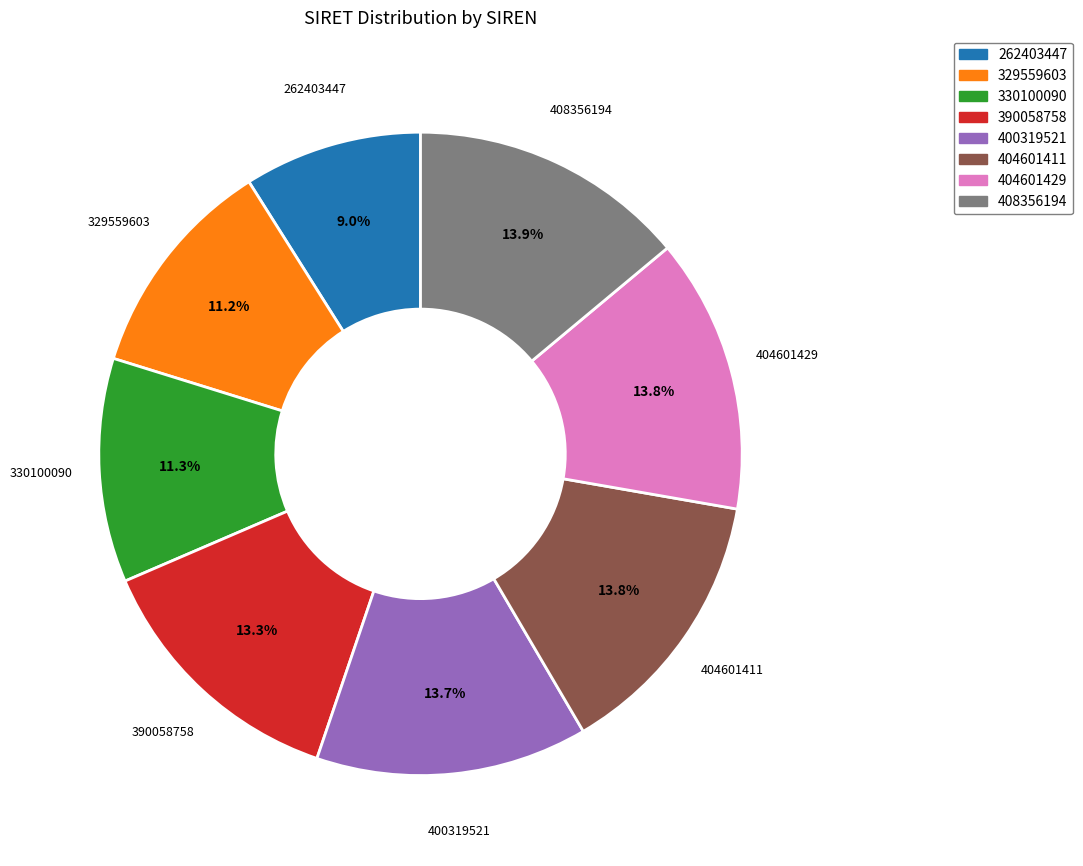

What is the smallest slice in the pie chart?

262403447